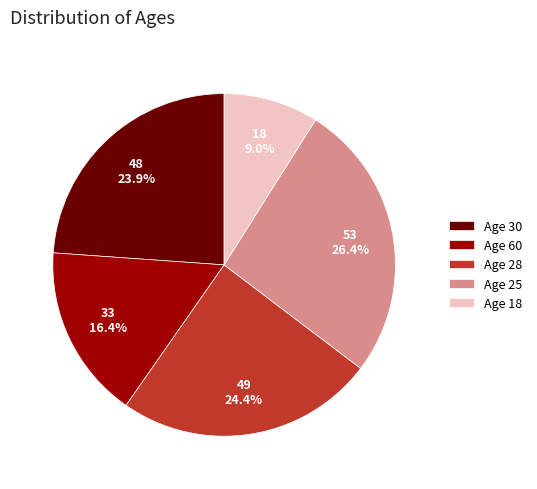

Do Age 28 and Age 18 together represent more than half of the pie?

No